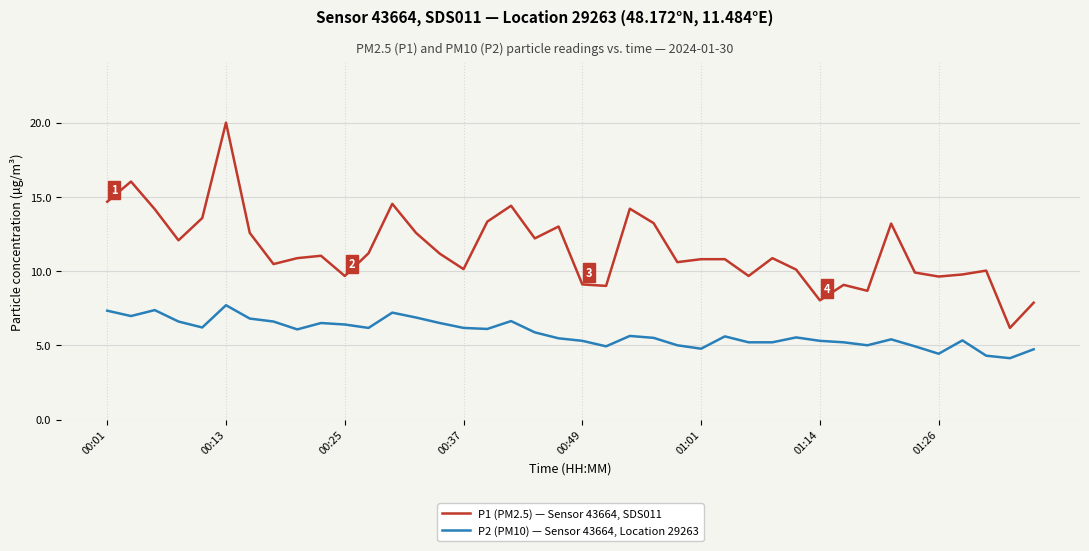

True or false: P2 (PM10) — Sensor 43664, Location 29263 and P1 (PM2.5) — Sensor 43664, SDS011 intersect in this chart.

False